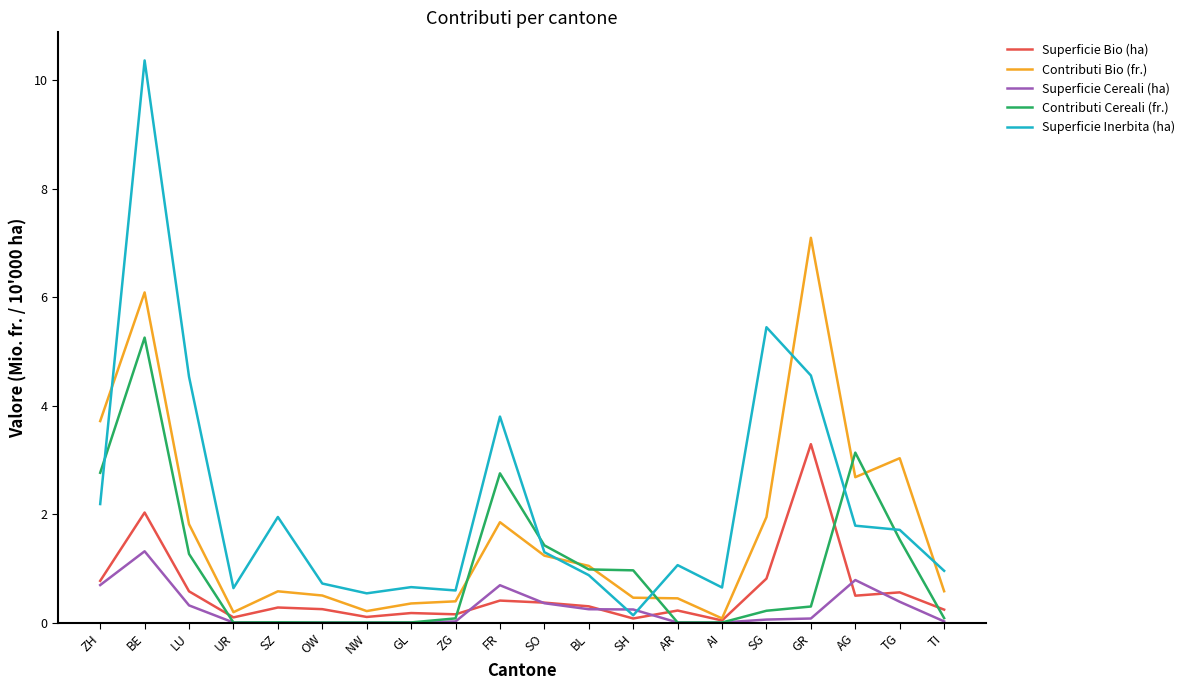

True or false: Superficie Inerbita (ha) has a value of 0.5 at NW.

True